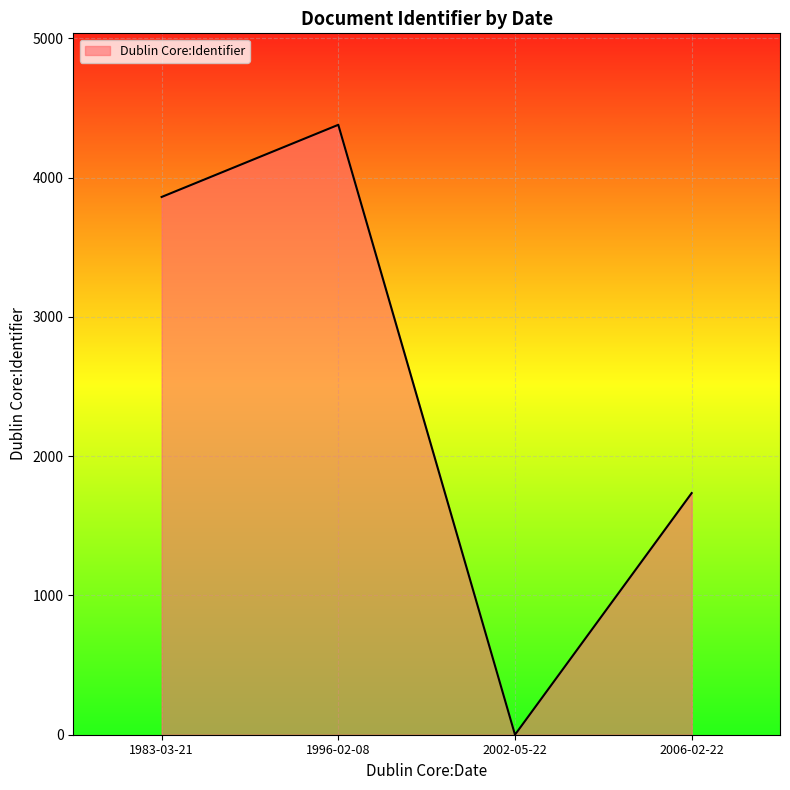

True or false: the data has more than 1 interior local peaks.

False